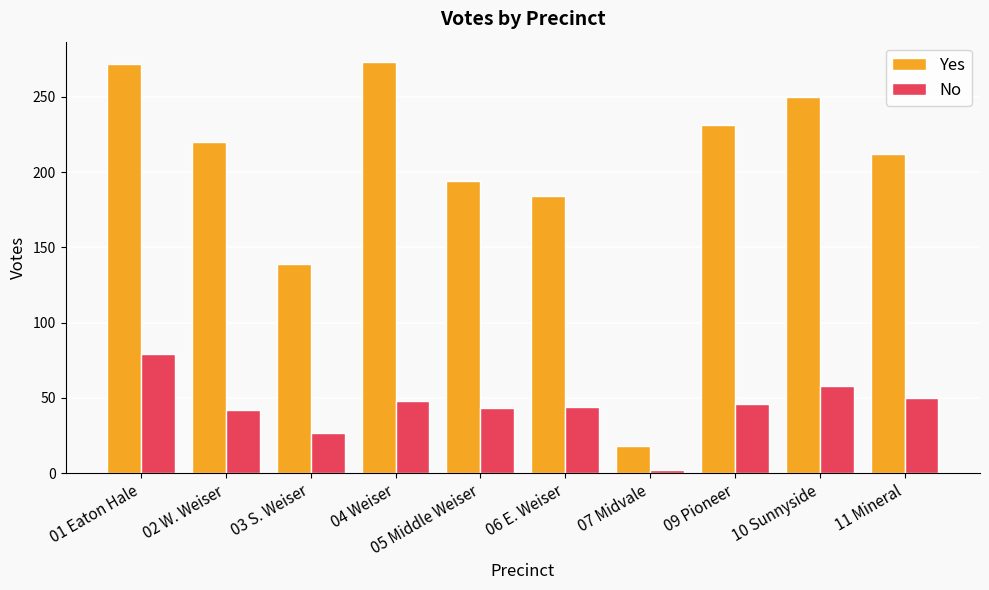

Rank the series at 05 Middle Weiser from lowest to highest value.

No, Yes